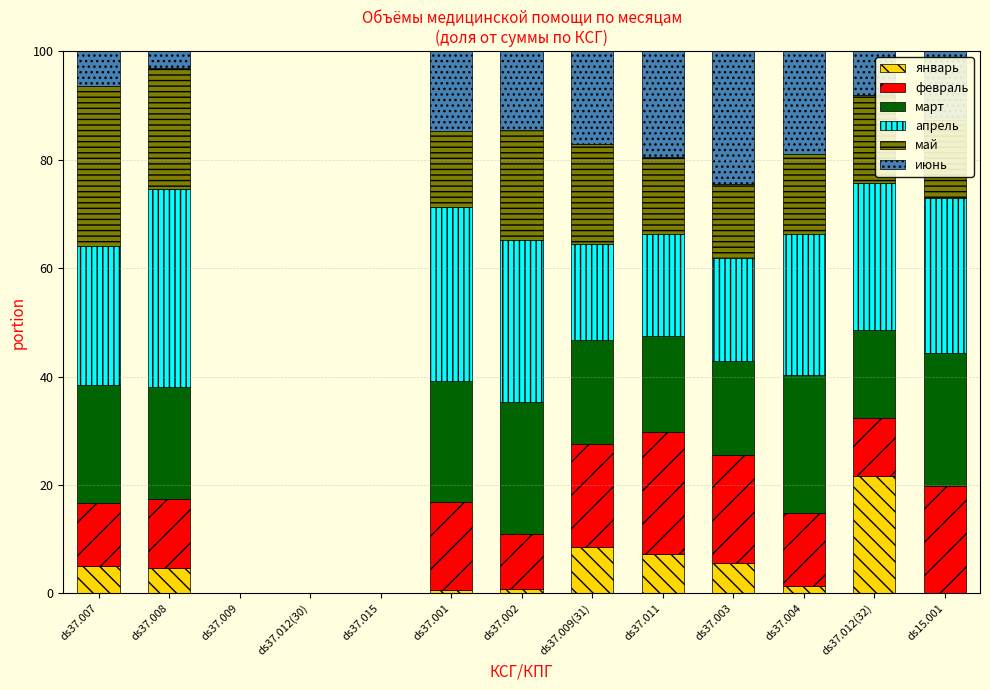

The январь series shows 0.0 at ds37.012(30). True or false?

True